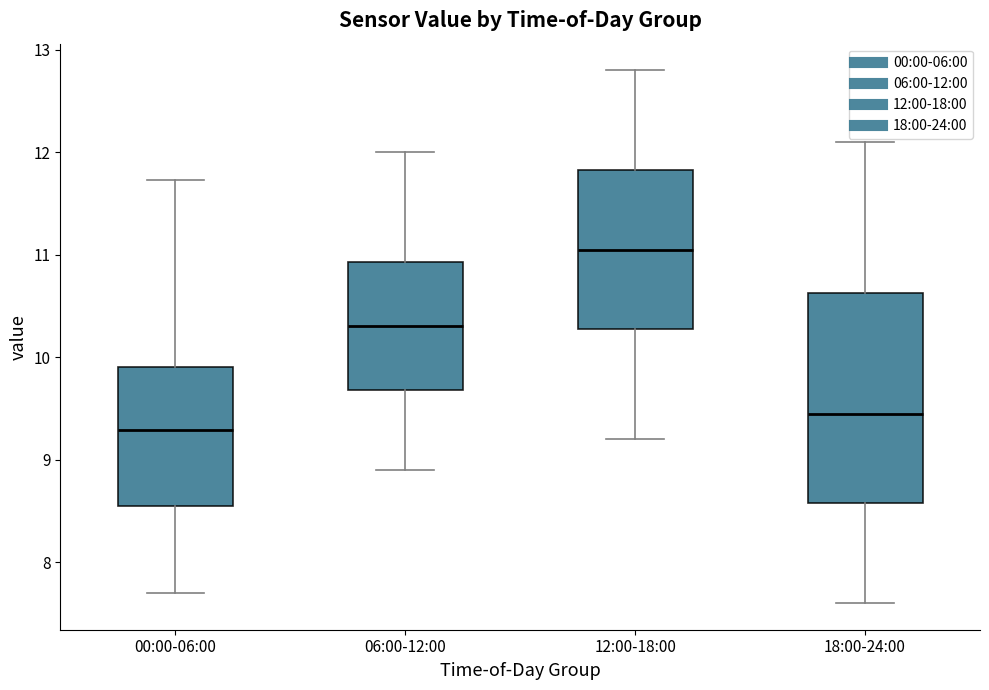

Which box's median line is the lowest?

00:00-06:00